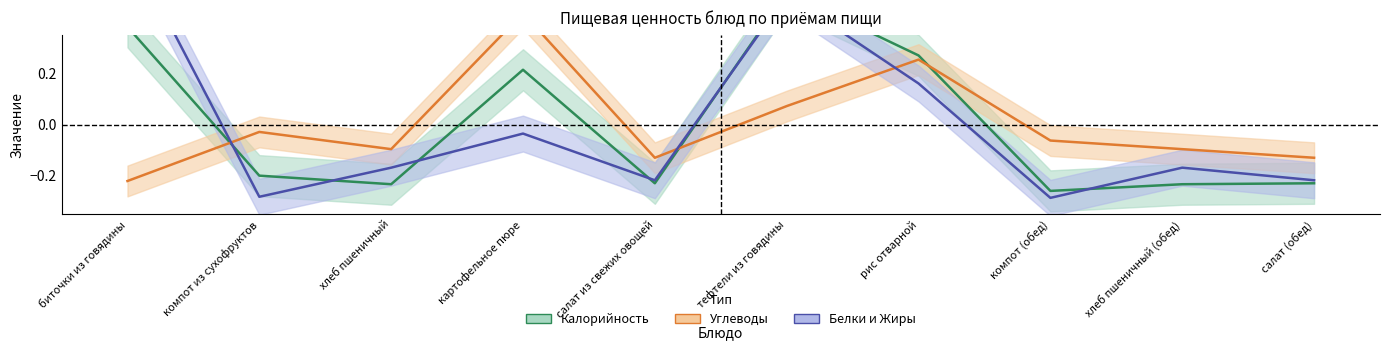

Where does the Белки series first go above 0?

биточки из говядины